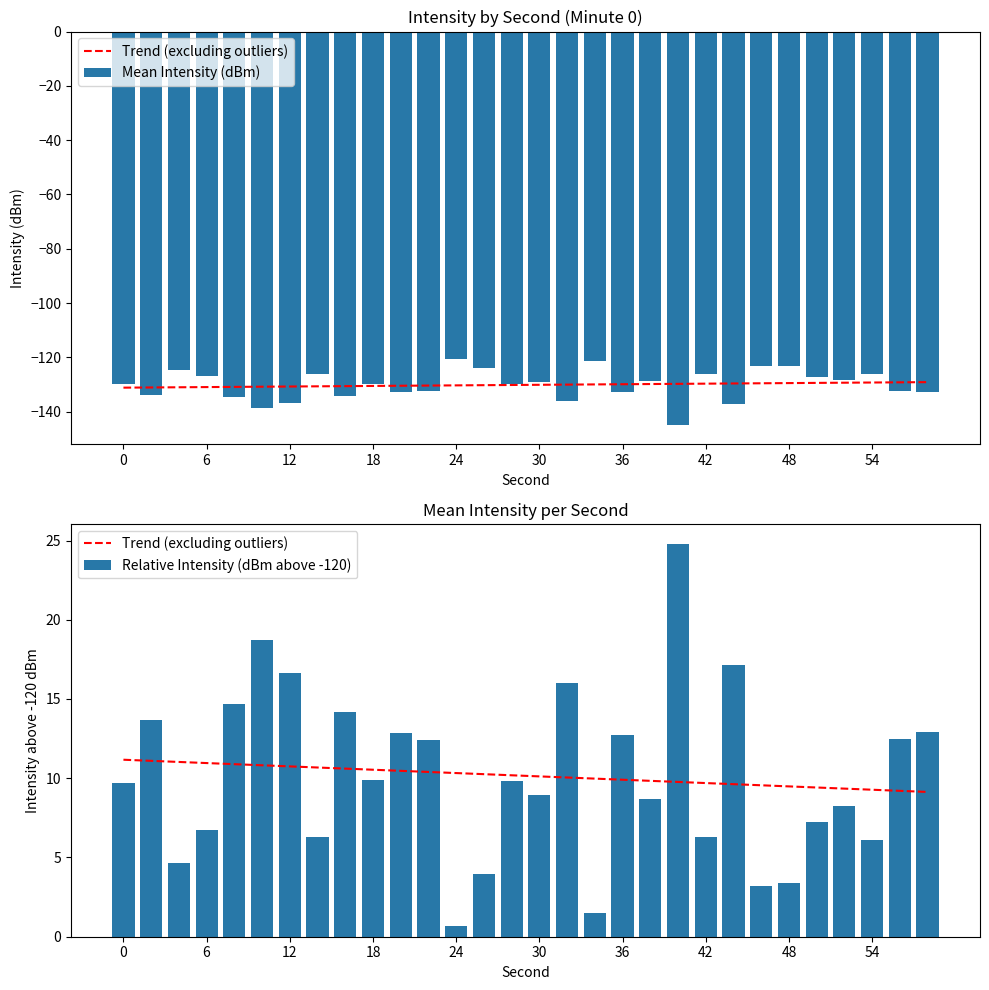

What is the minimum value for Relative Intensity (dBm above -120)?

0.7